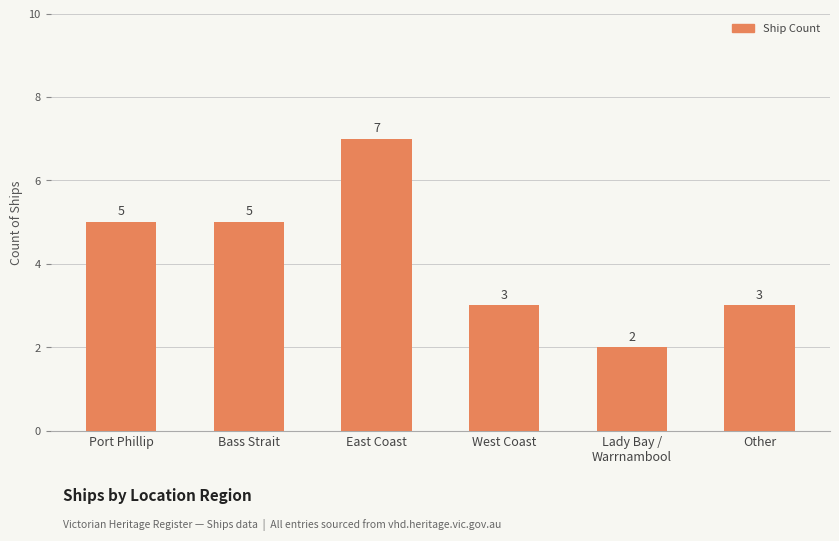

Reading left to right, extract all data points from this chart.

Port Phillip=5	Bass Strait=5	East Coast=7	West Coast=3	Lady Bay /
Warrnambool=2	Other=3